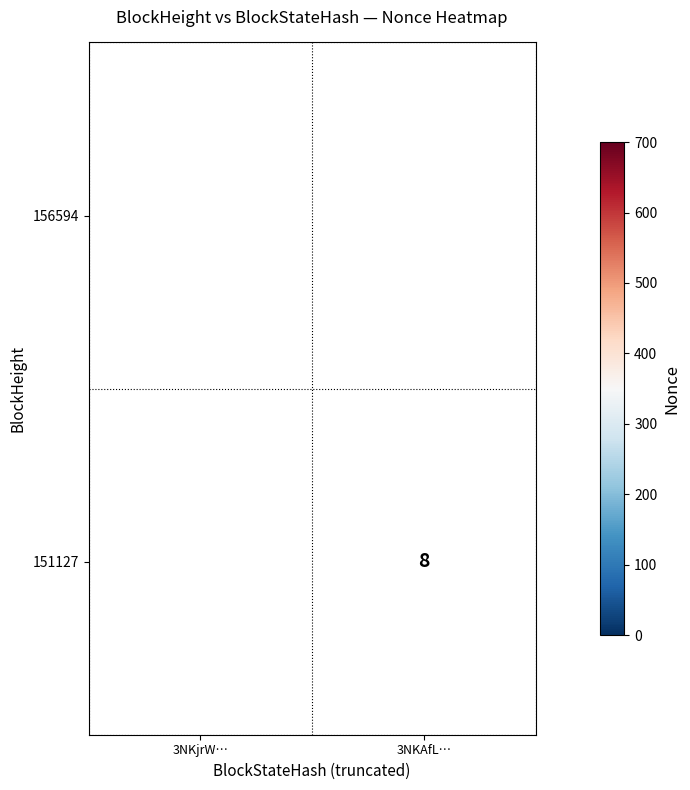

Is it true that 151127 equals 2 at 3NKAfL…?

False